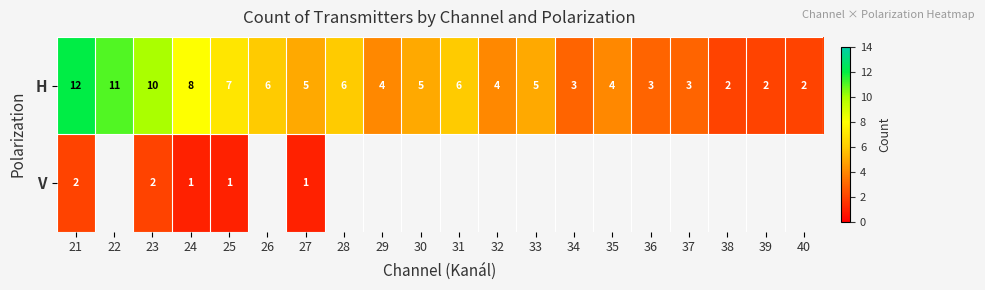

At which label is H closest to 7?

25